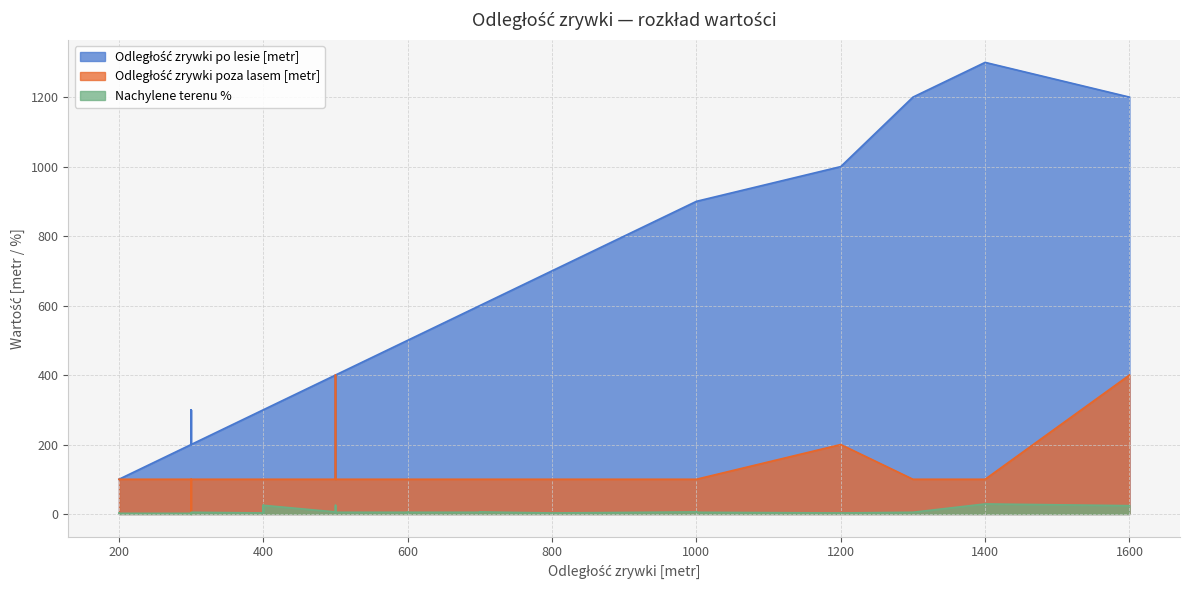

What is the value of the Odległość zrywki poza lasem [metr] point at the 5th from the left?

100